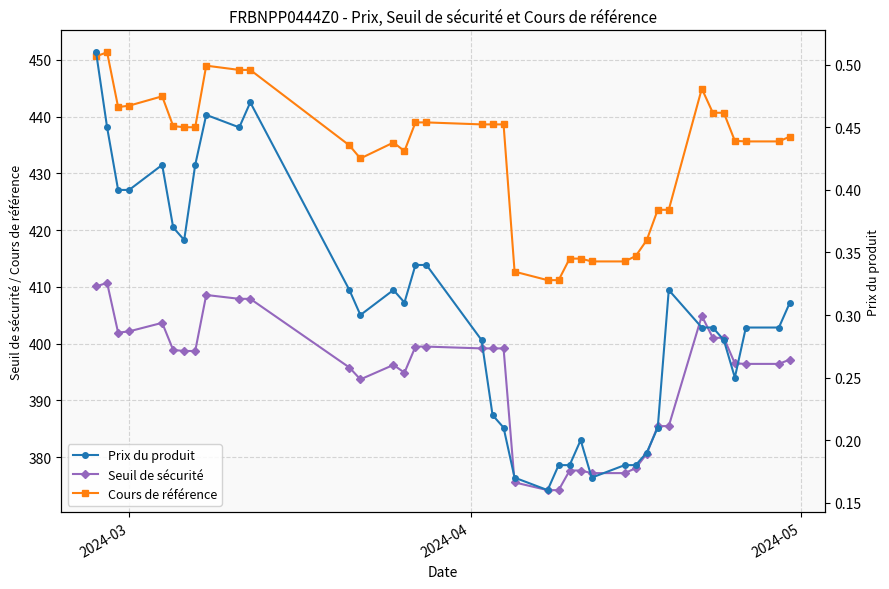

What is the minimum value for Cours de référence?

411.2